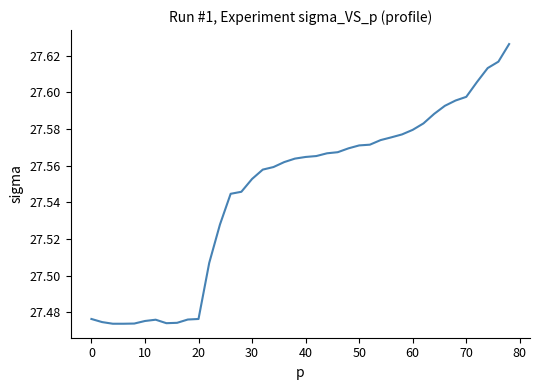

The chart shows a value of 38.9 at 60. True or false?

False